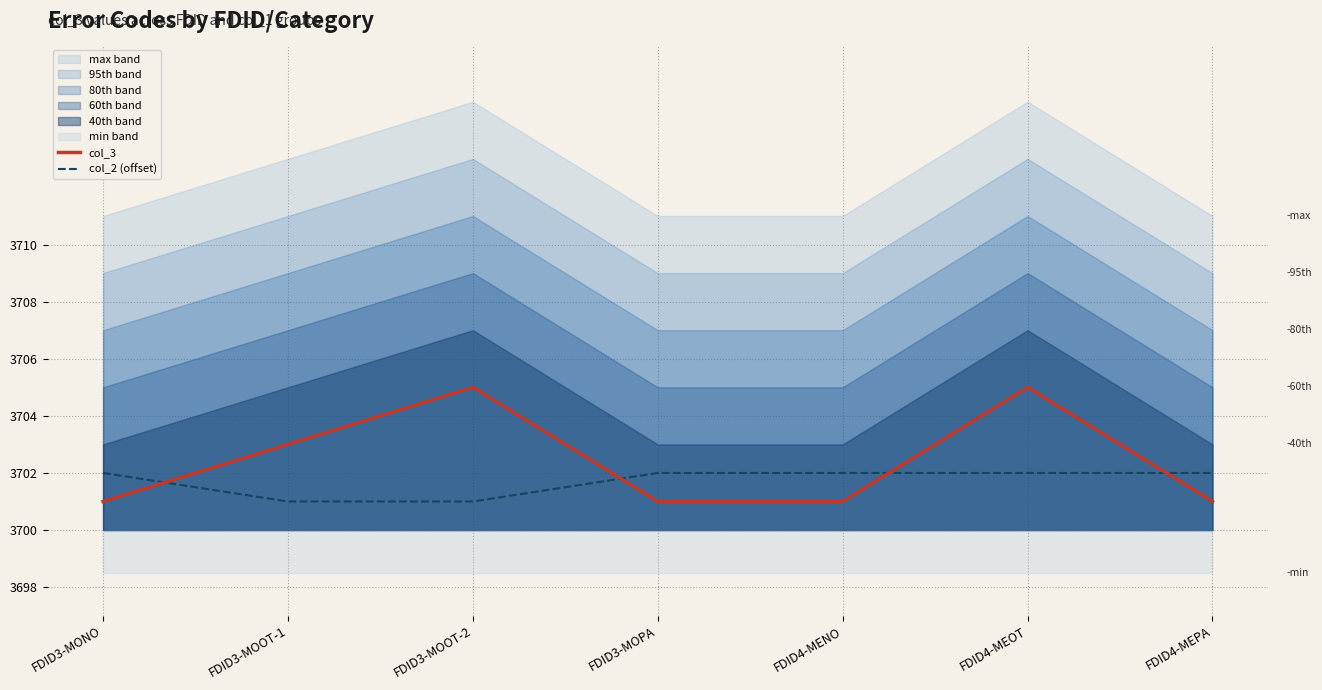

How many intersections are there between col_2 (offset) and col_3?

4